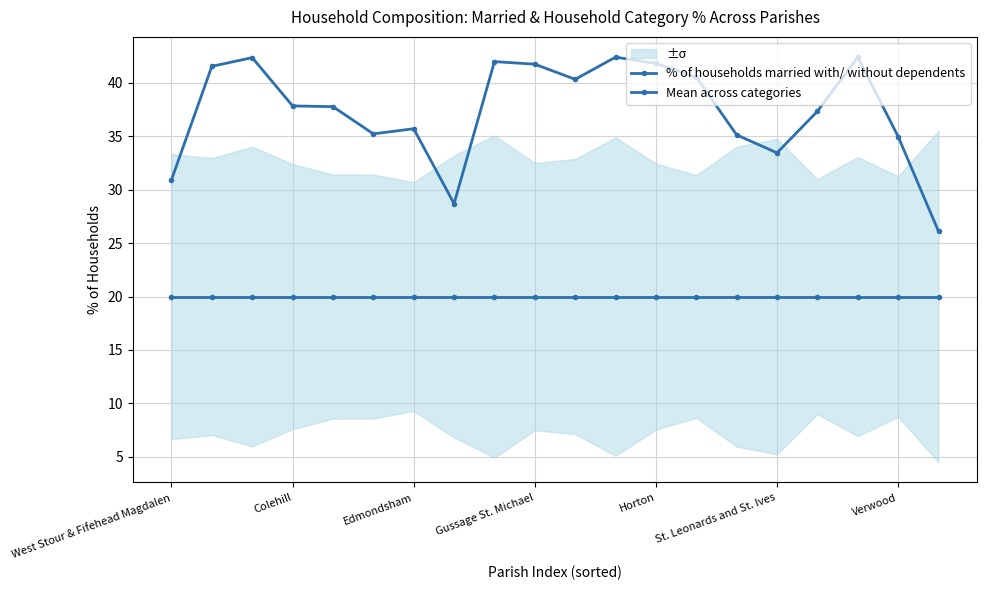

True or false: % of households married with/ without dependents has a value of 26.1 at 19.

True